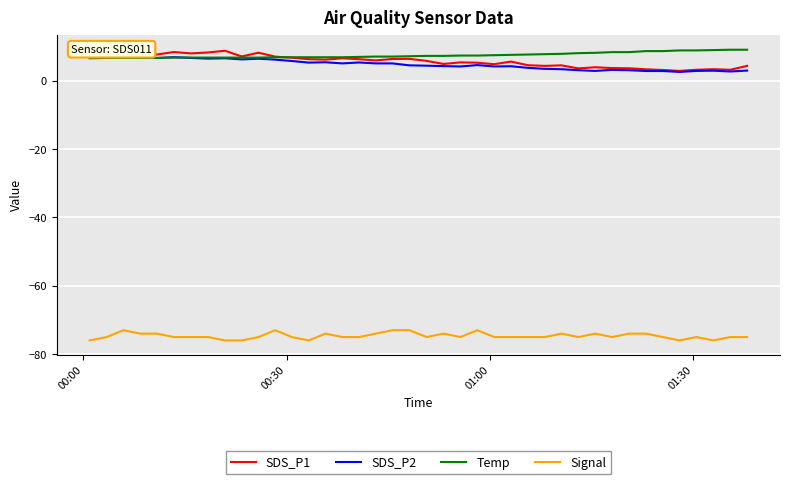

What is the difference between the maximum and minimum values in the SDS_P1 series?

6.4